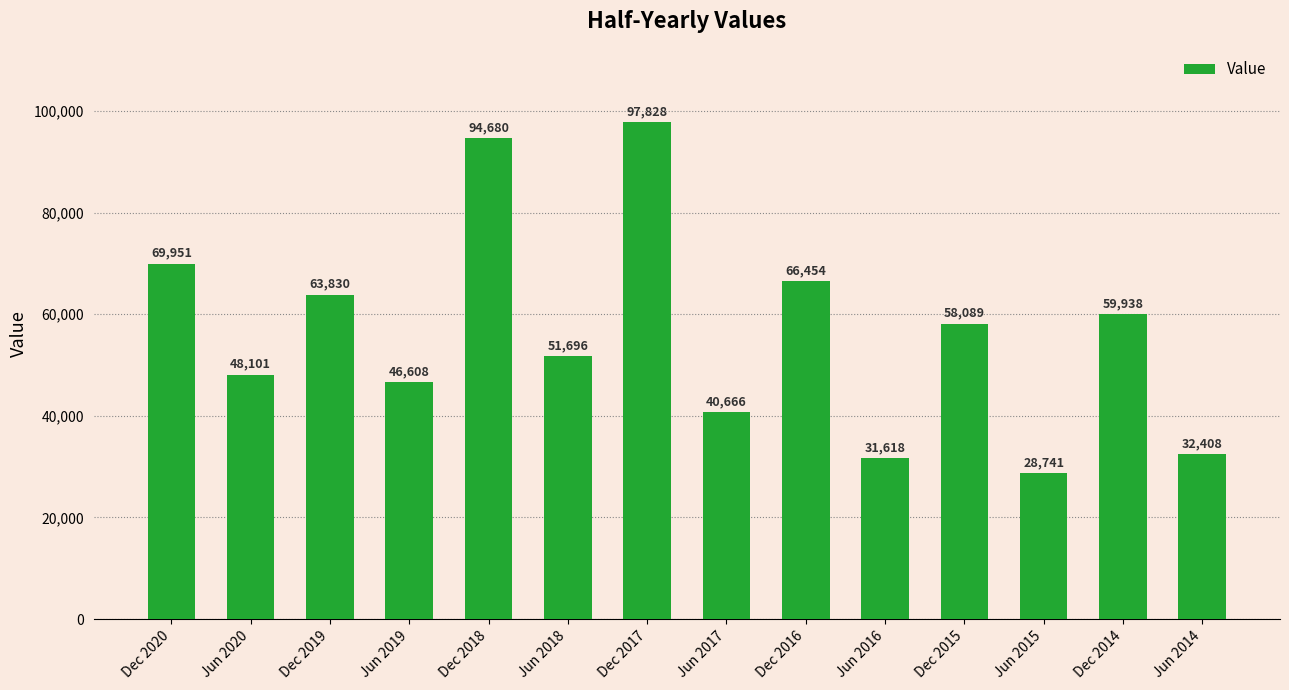

What is the sum of all values?

790609.2